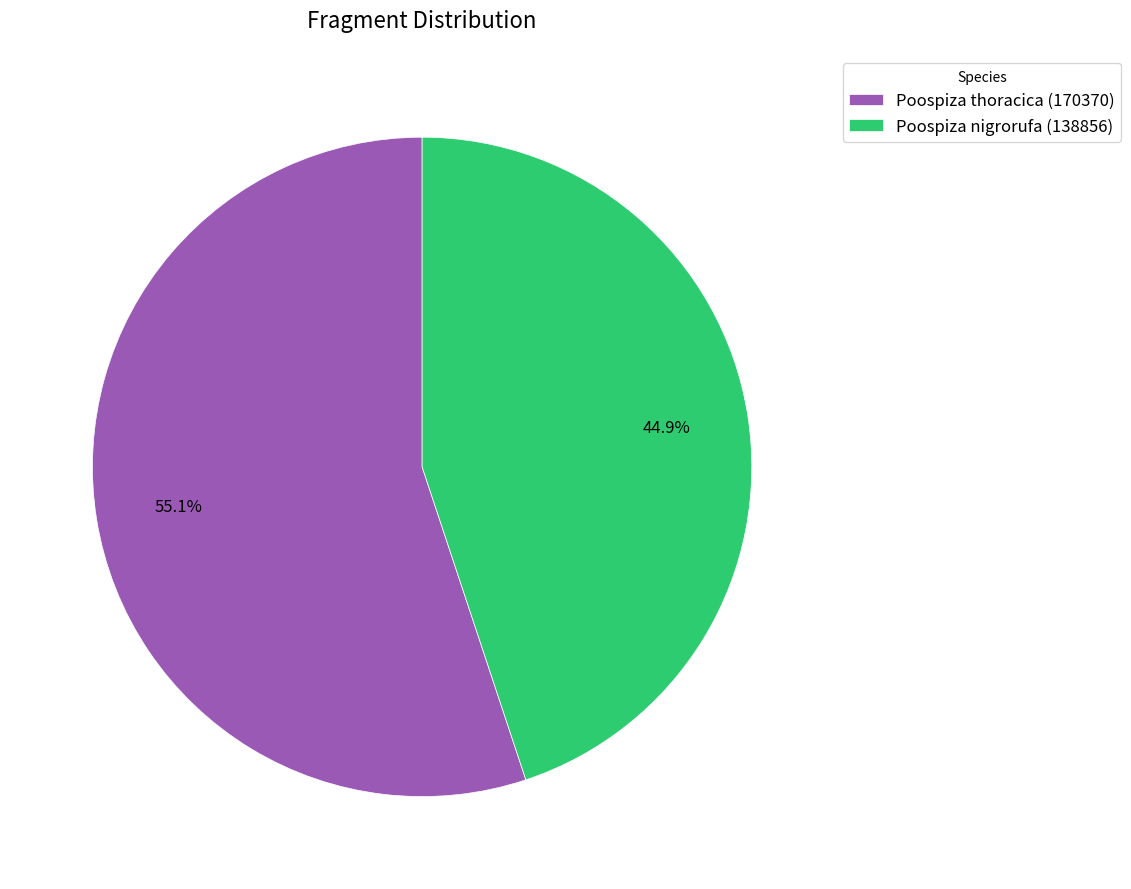

To the nearest percent, what portion does Poospiza nigrorufa (138856) represent?

45%